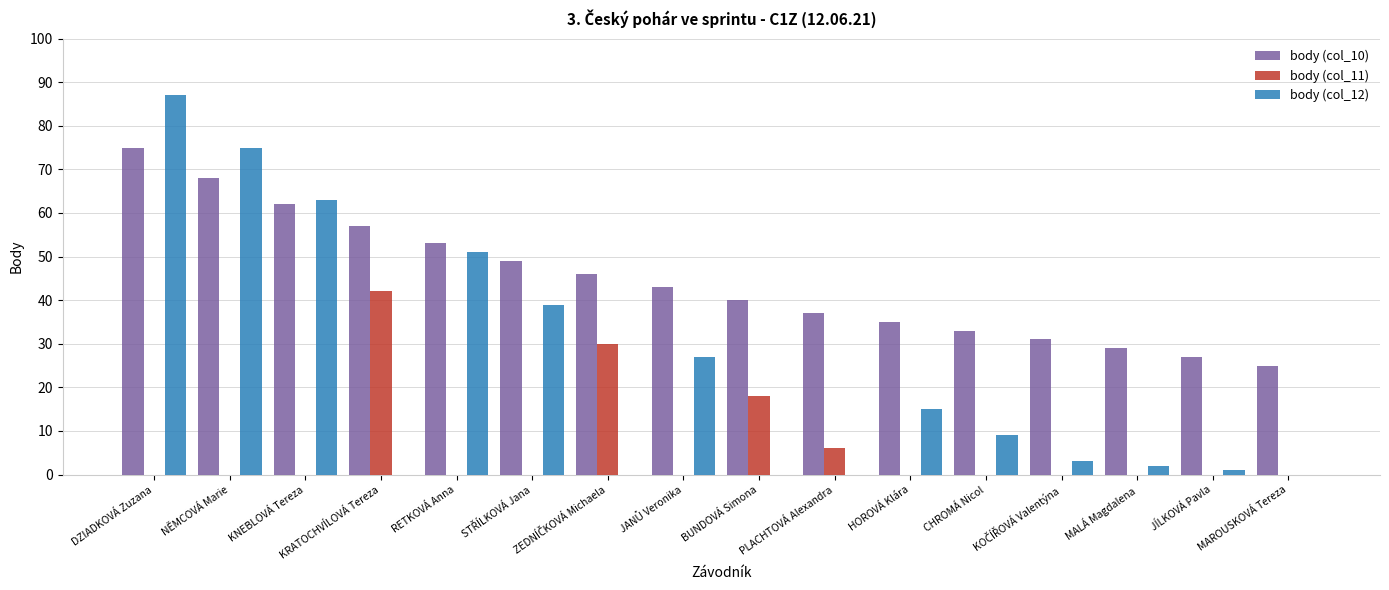

Count the number of data series in this chart.

3